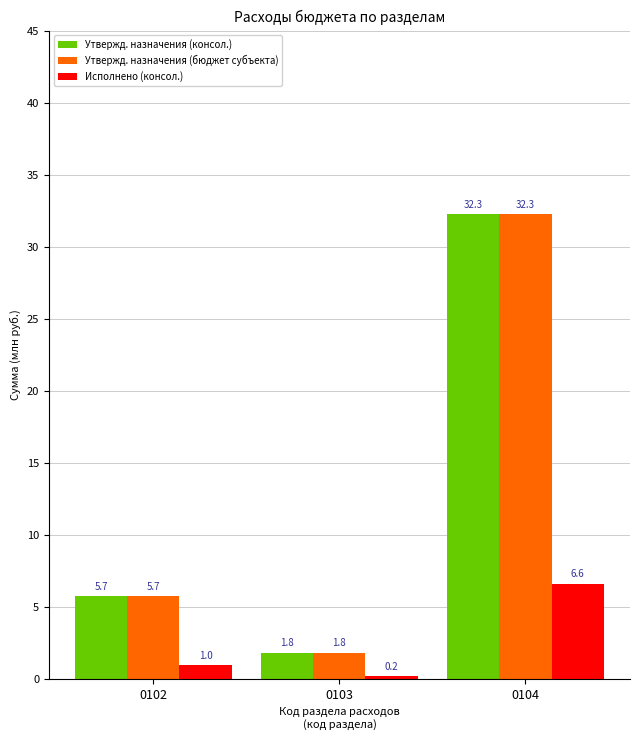

What is the value of the Утвержд. назначения (консол.) bar at the 1st from the left?

5.7